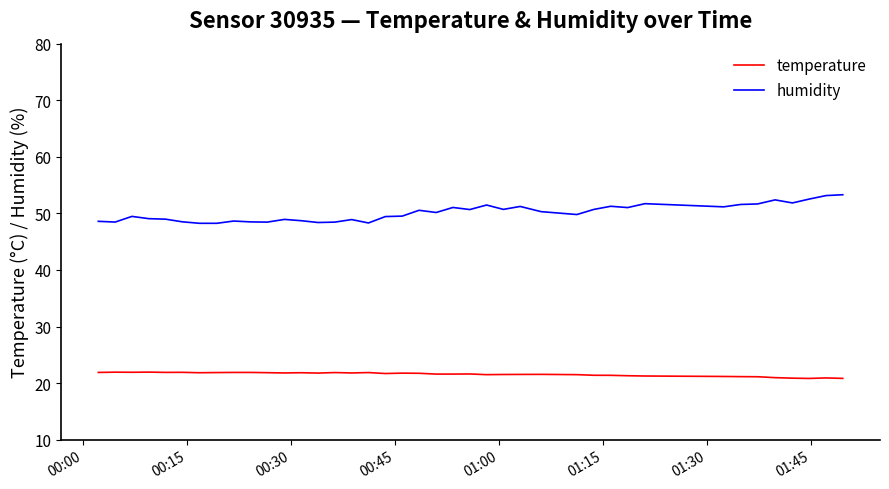

What is the minimum value for temperature?

20.8